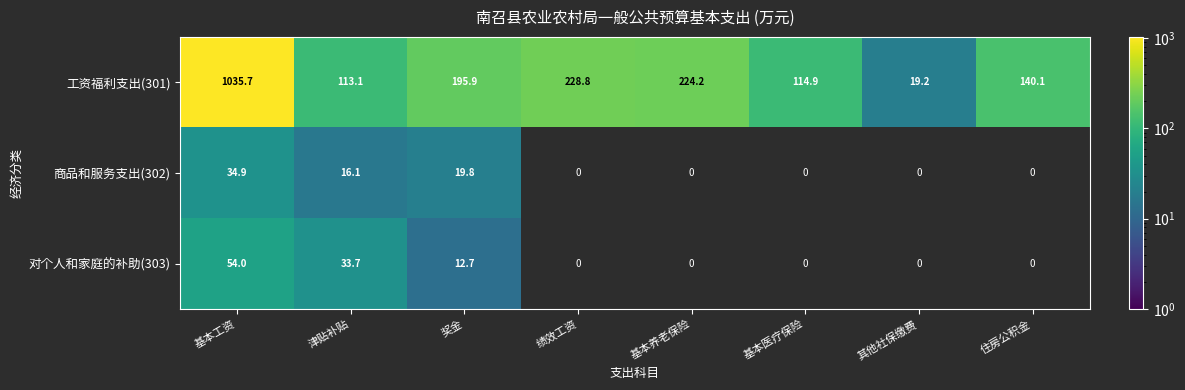

Read the 工资福利支出(301) value at 津贴补贴.

113.1